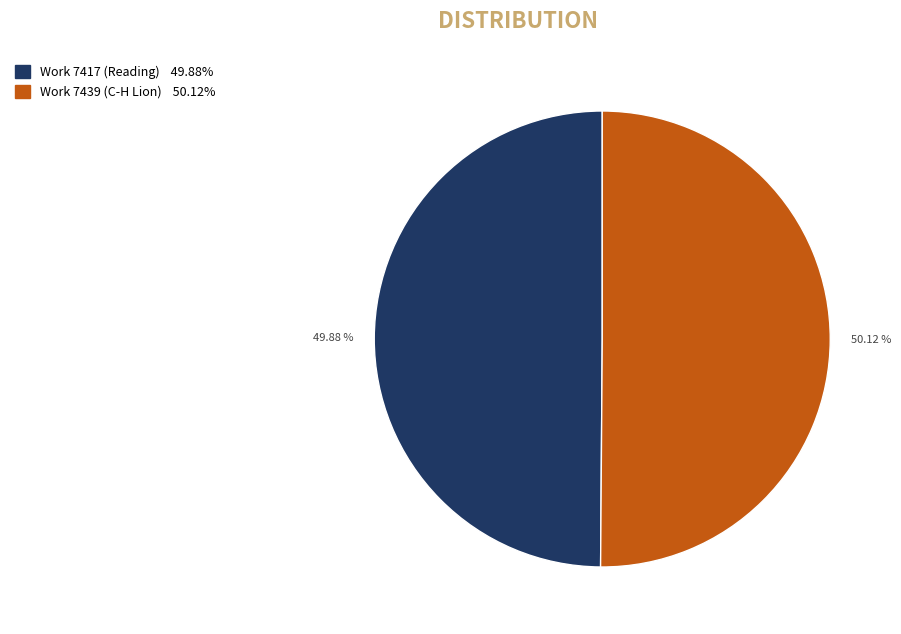

Approximately how many times larger is the value at Work 7417 (Reading) 49.88% compared to Work 7439 (C-H Lion) 50.12%?

1.0